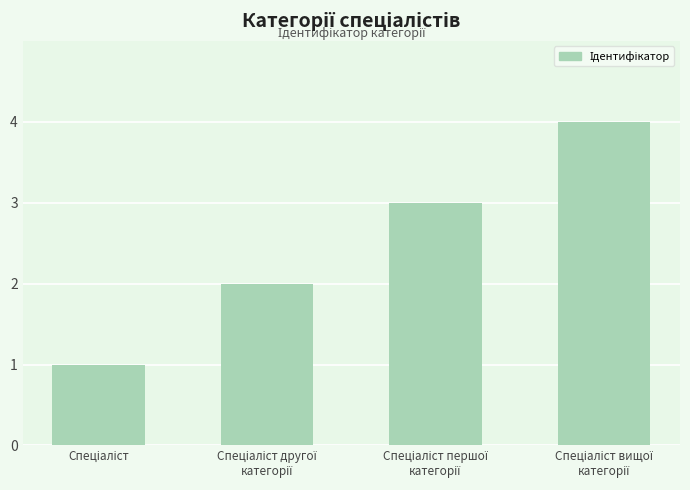

What is the maximum value shown in the chart?

4